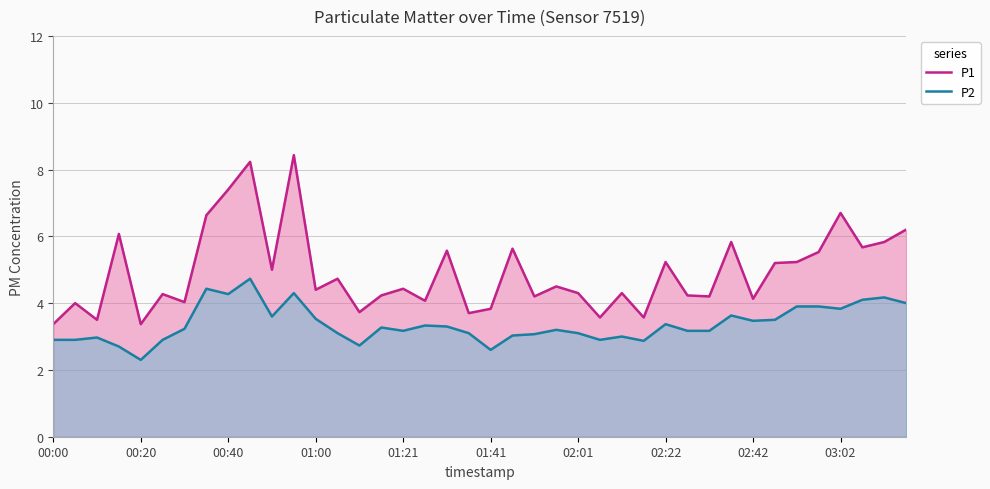

Rank the series by their average value, from lowest to highest.

P2, P1